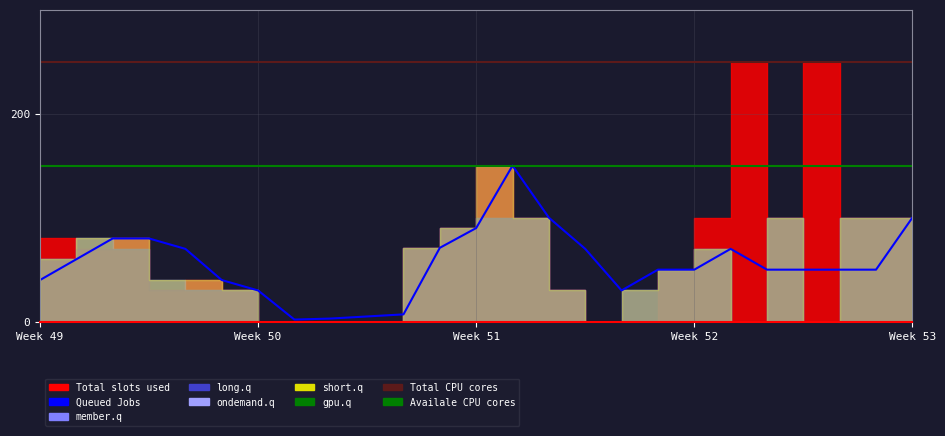

How many values in the member.q series are below 40?

11